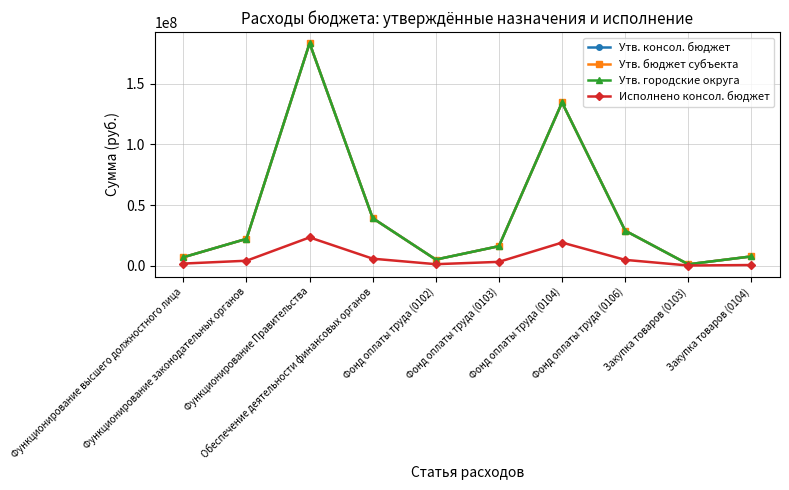

What is the spread (max minus min) of values at Закупка товаров (0104)?

7098699.0